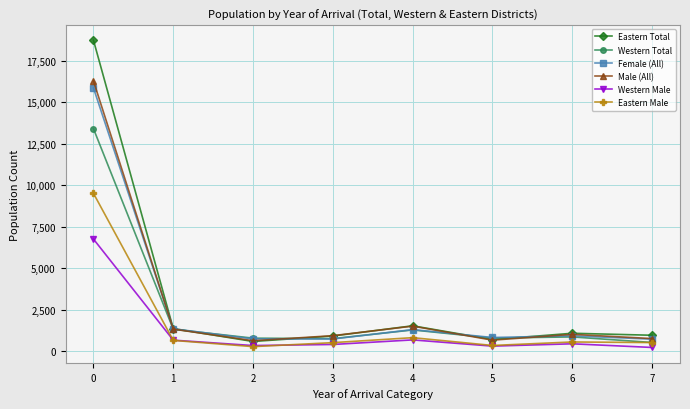

What value does the Eastern Male series have at 2, to the nearest 10?

290